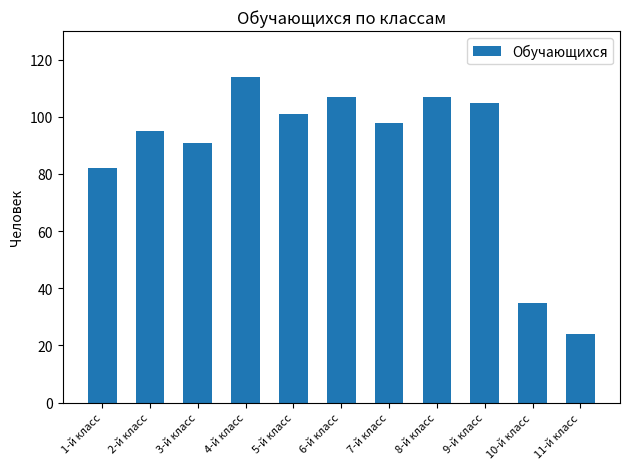

How many bars are there in total?

11